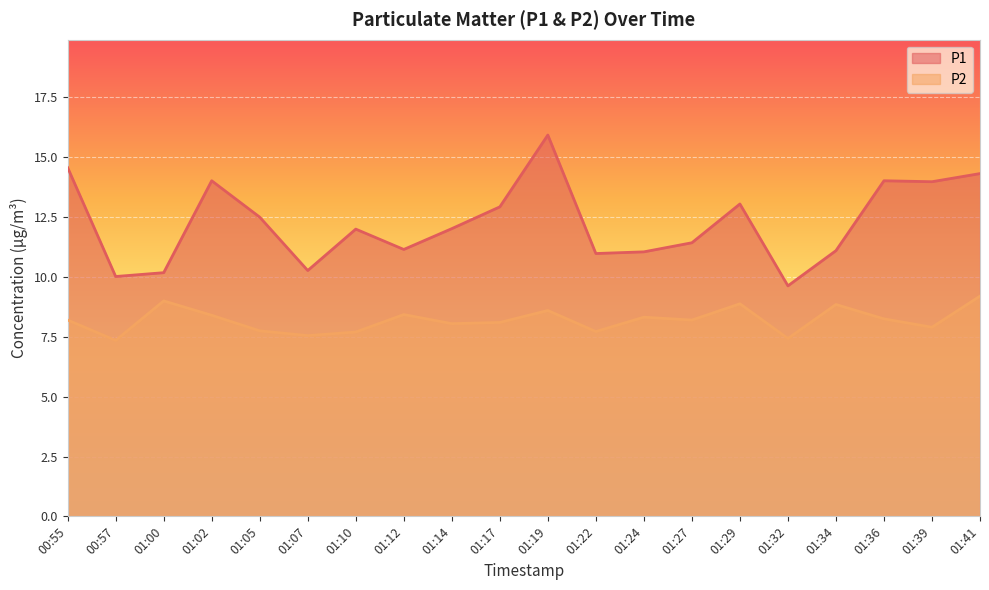

Between 01:14 and 01:22, which series saw the biggest shift?

P1